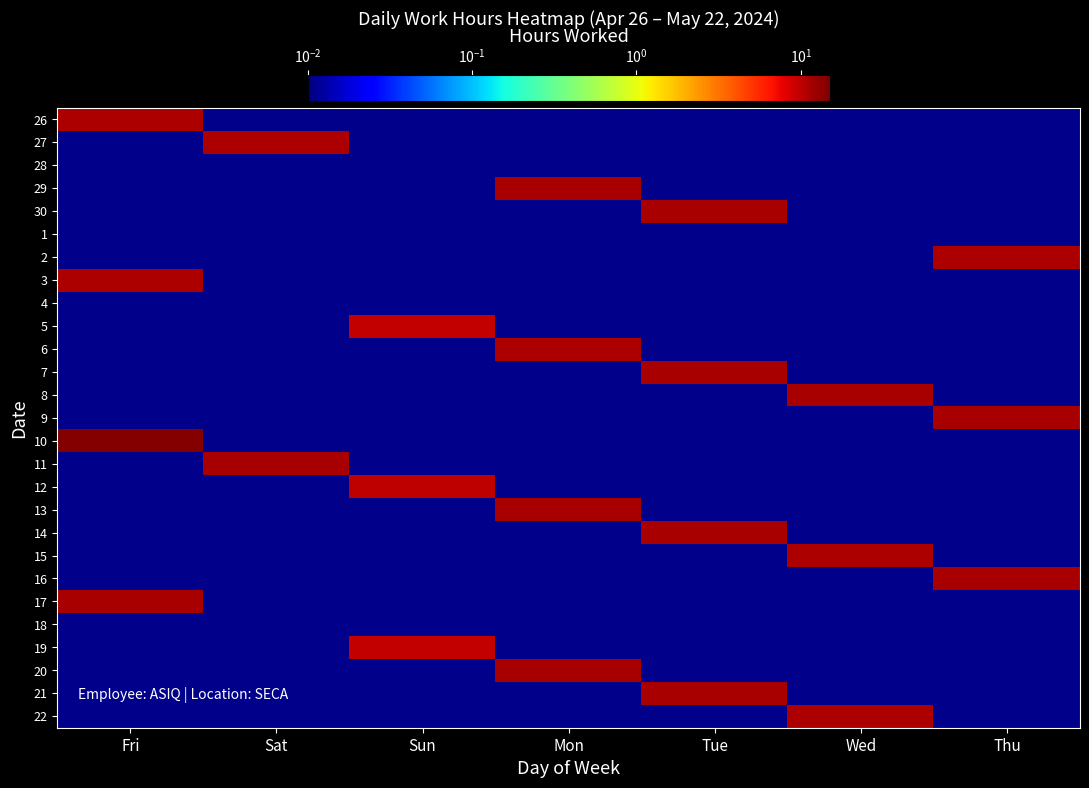

Which has a higher value, Thu or Wed?

Wed